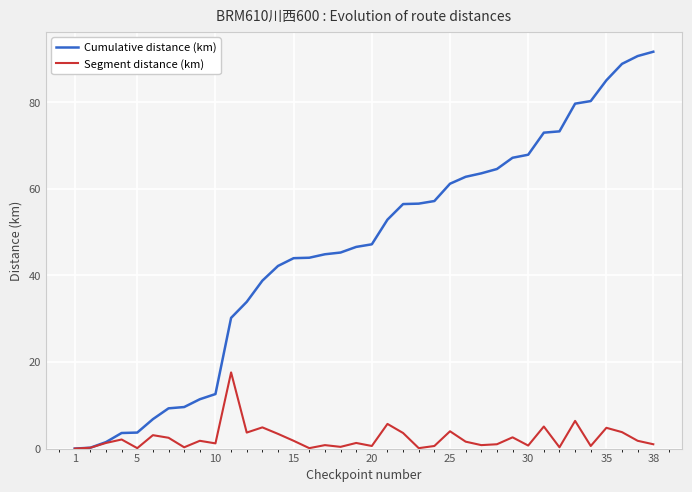

Which series has the largest range (max minus min)?

Cumulative distance (km)